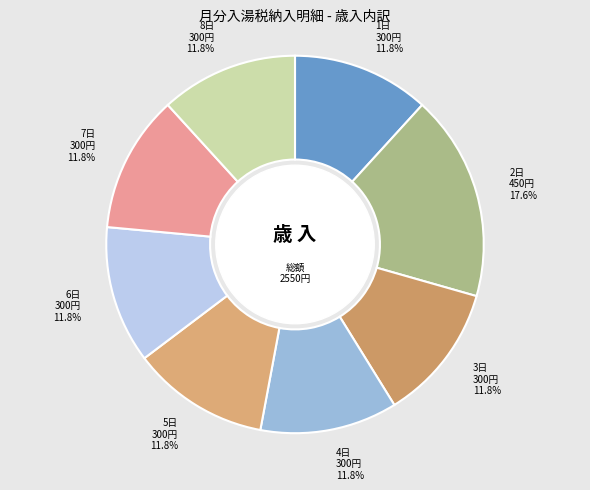

Approximately how many times larger is the value at 5日 300円 11.8% compared to 4日 300円 11.8%?

1.0